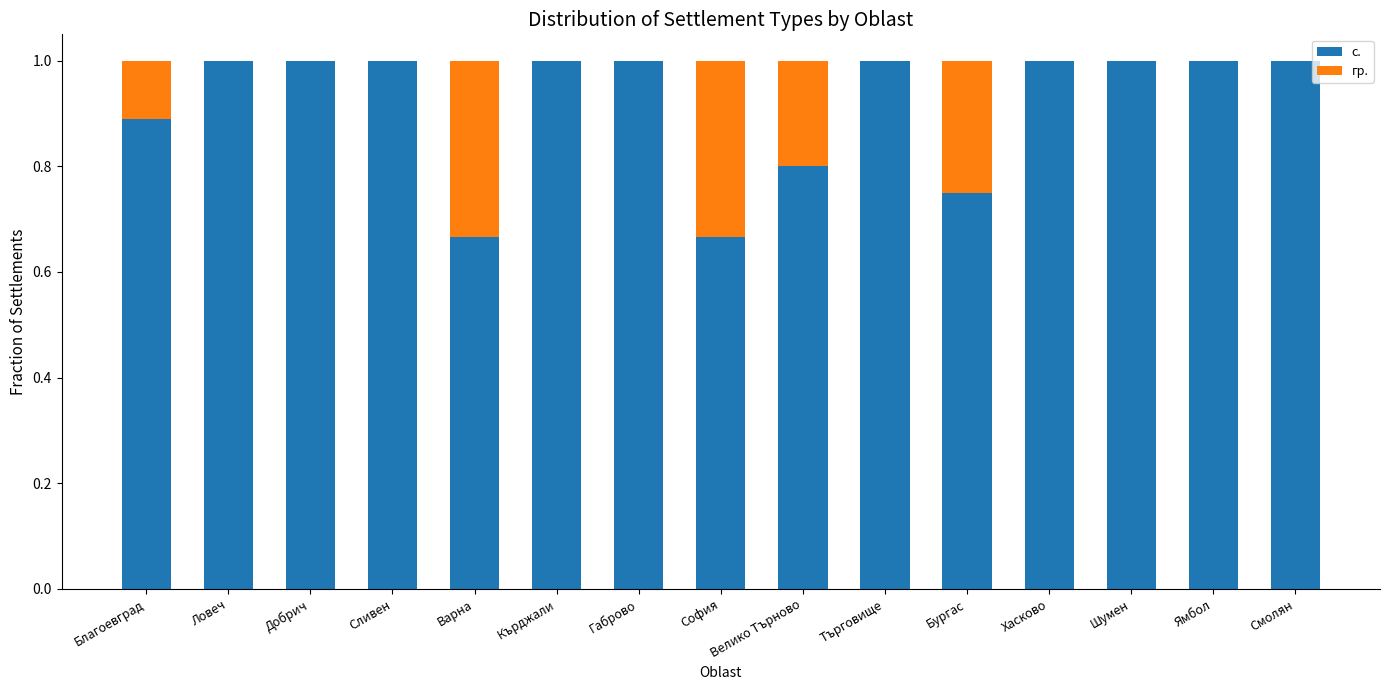

What is the sum of all с. values?

13.8